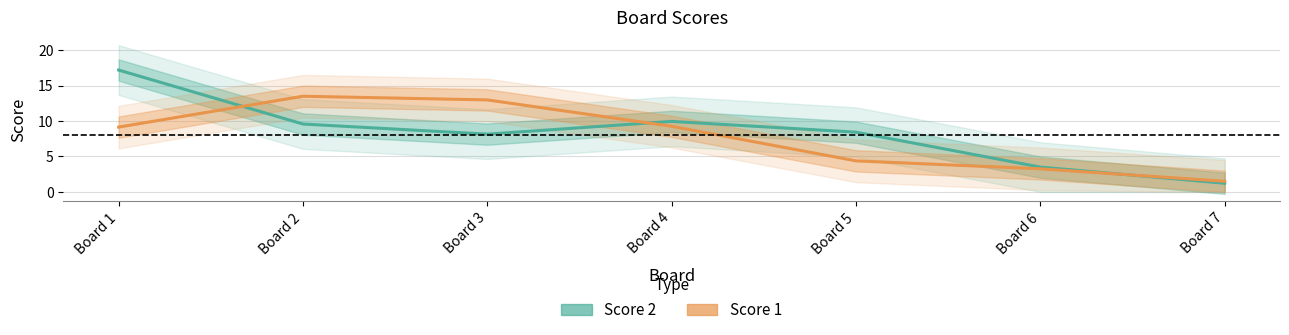

List the series in order of their peak value, highest first.

Score 2, Score 1